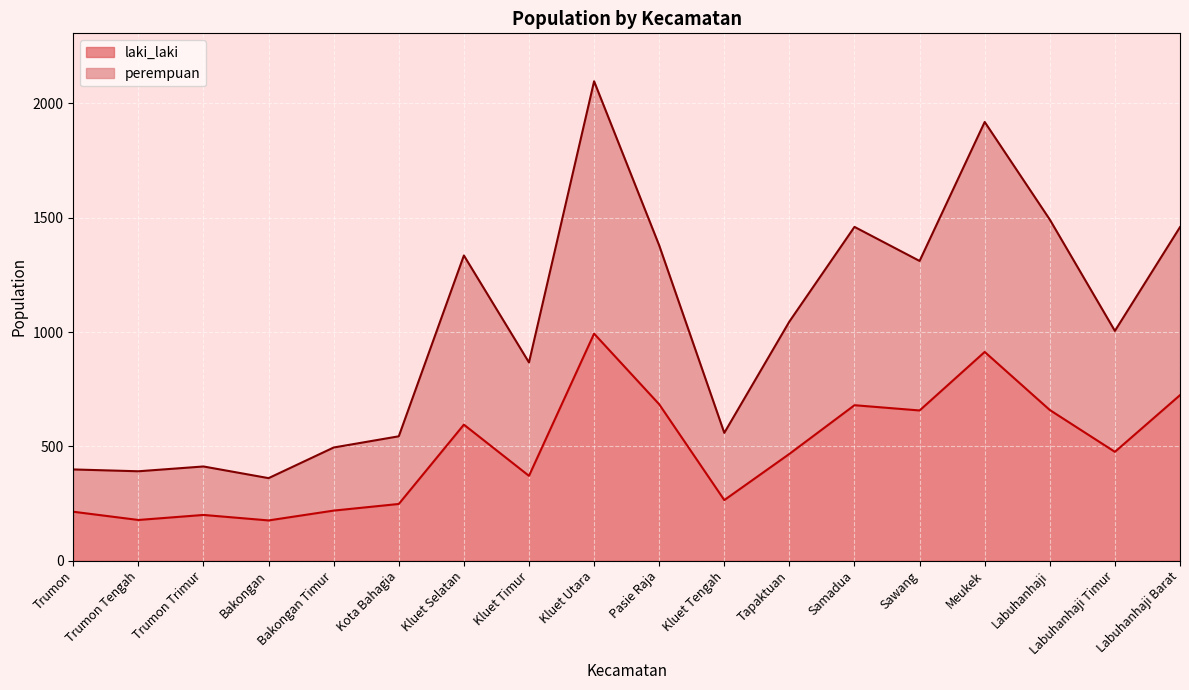

How many values in the perempuan series are below 1046?

9